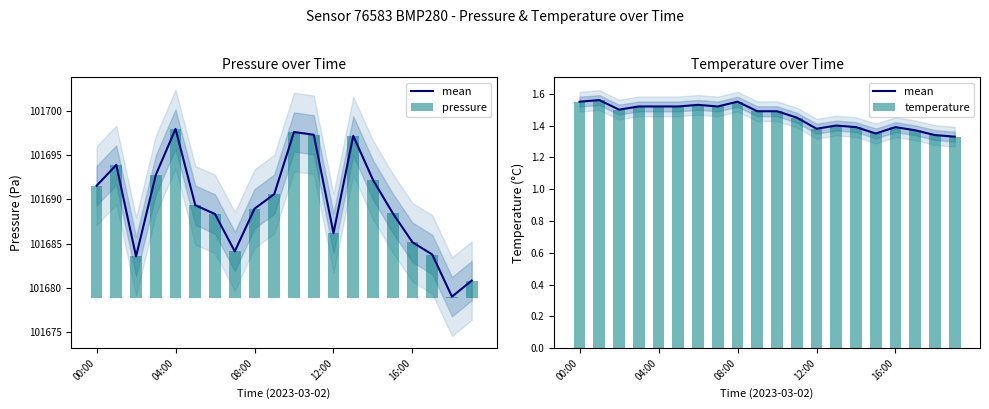

What is the label of the 14th bar from the left?

13